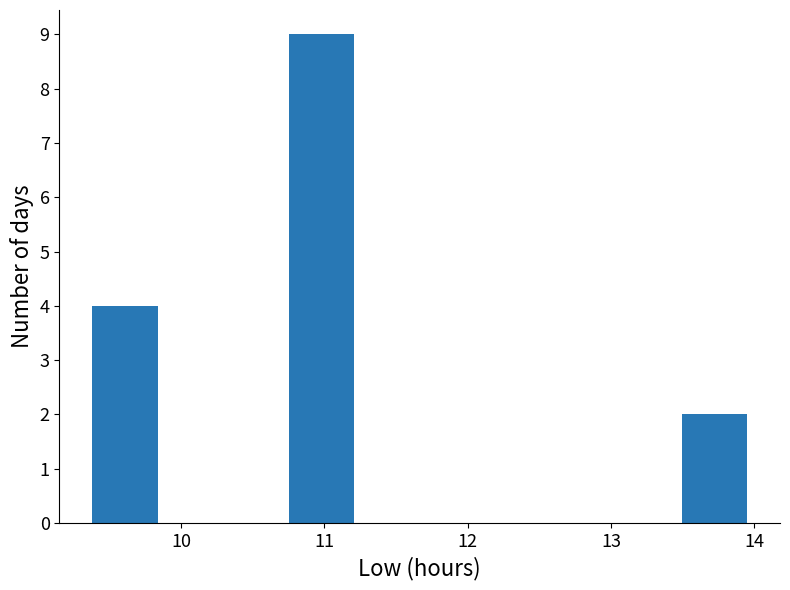

Over which range of the x-axis is the bar tallest?

10.8 to 11.2